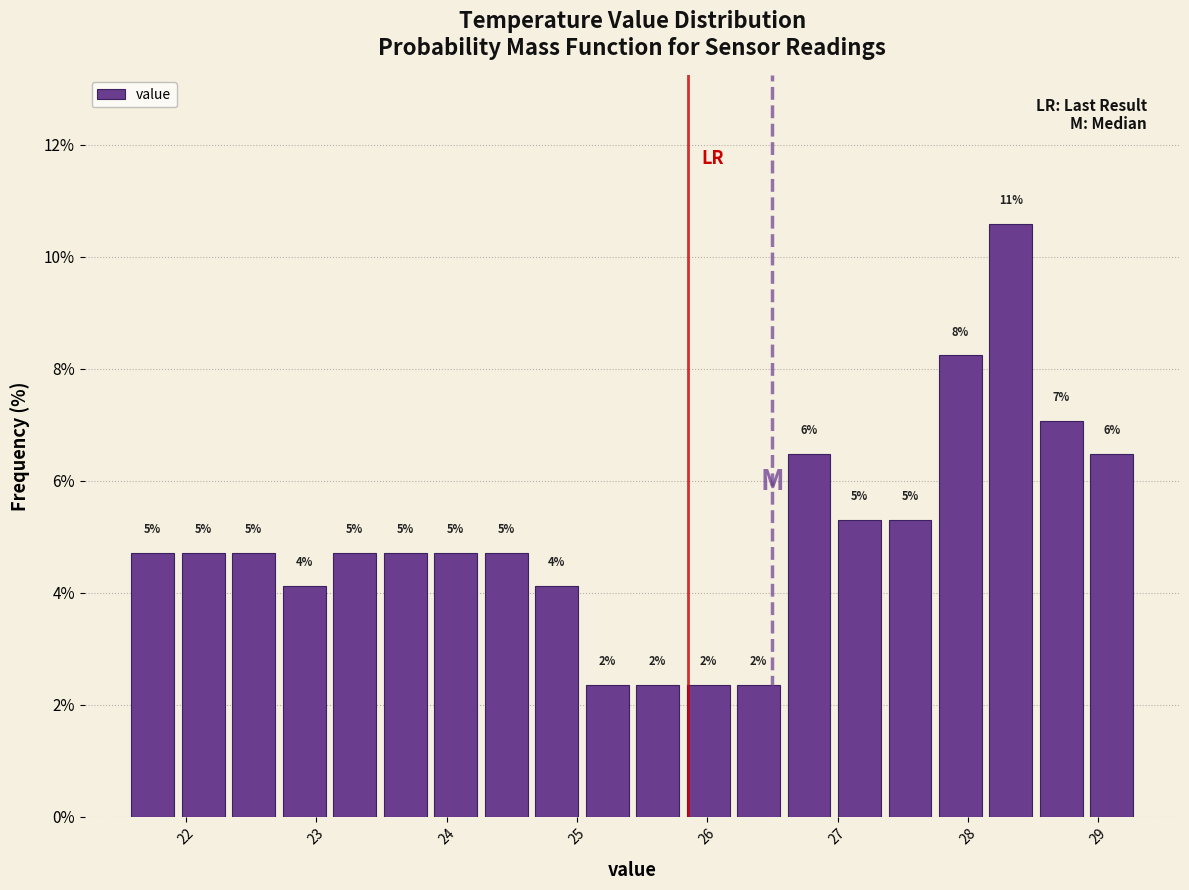

Read against the x-axis, roughly where is the centre of the tallest bar?

28.3